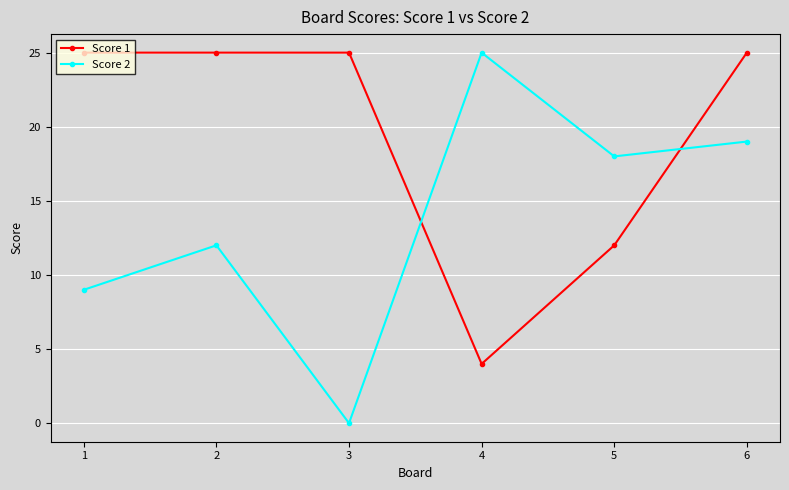

Is it true that Score 1 equals 12 at 5?

True